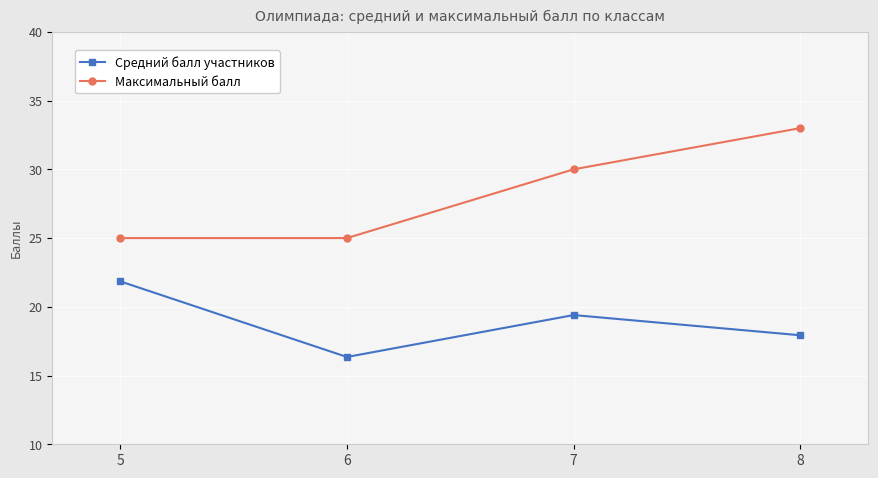

Which series changed the most between 5 and 6?

Средний балл участников